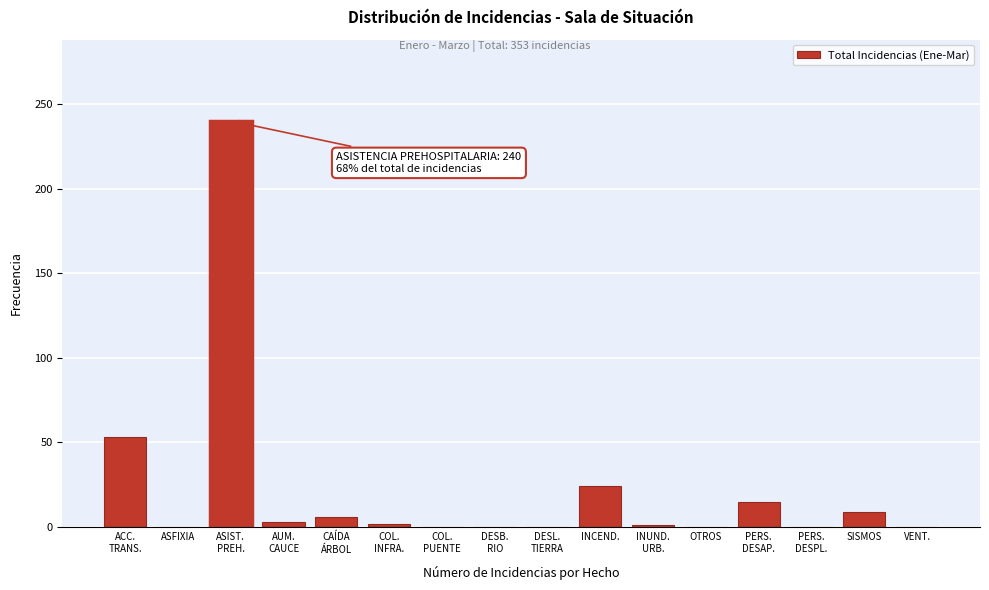

What is the maximum value shown in the chart?

240